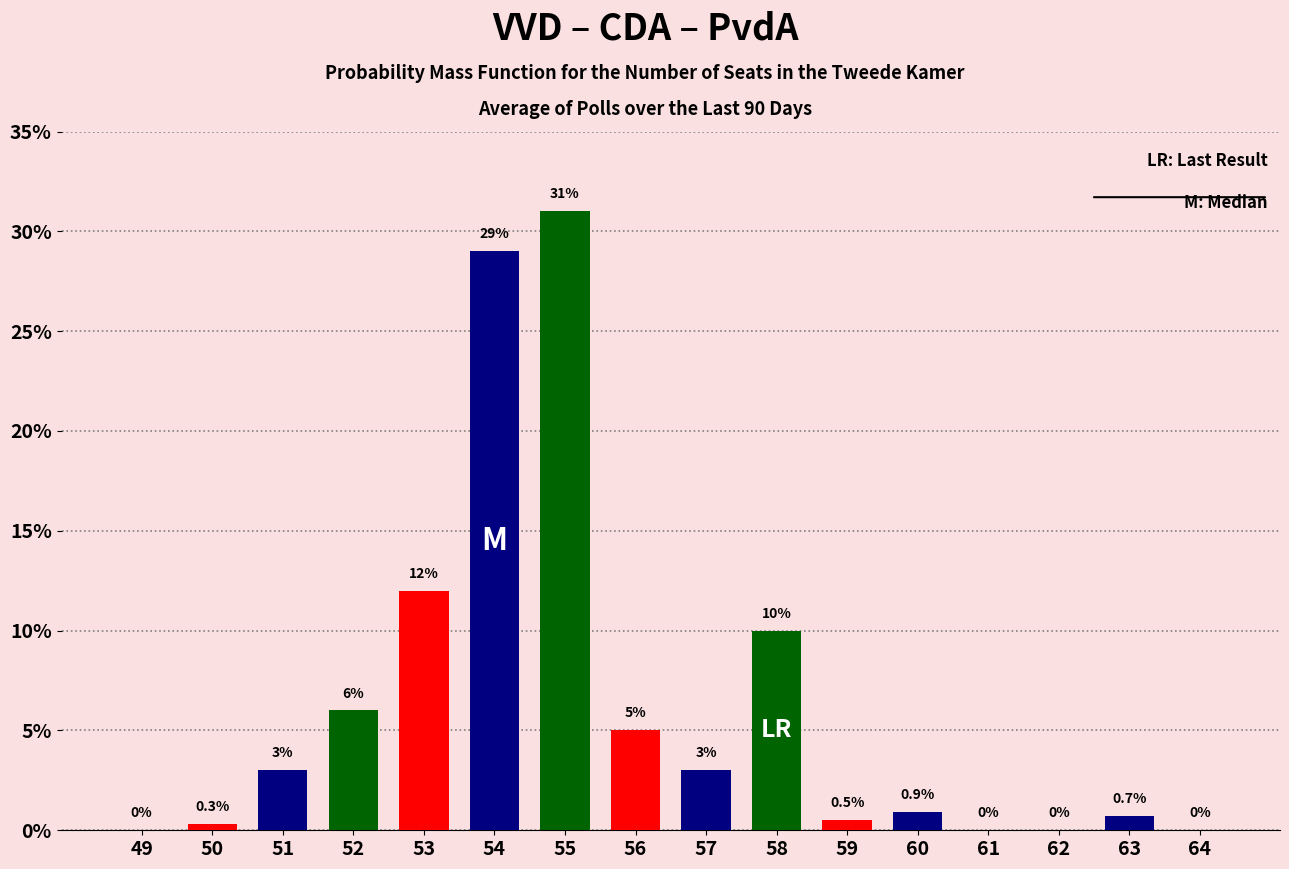

Reading right to left, what are all the values shown in this chart?

64=0.0	63=0.7	62=0.0	61=0.0	60=0.9	59=0.5	58=10.0	57=3.0	56=5.0	55=31.0	54=29.0	53=12.0	52=6.0	51=3.0	50=0.3	49=0.0